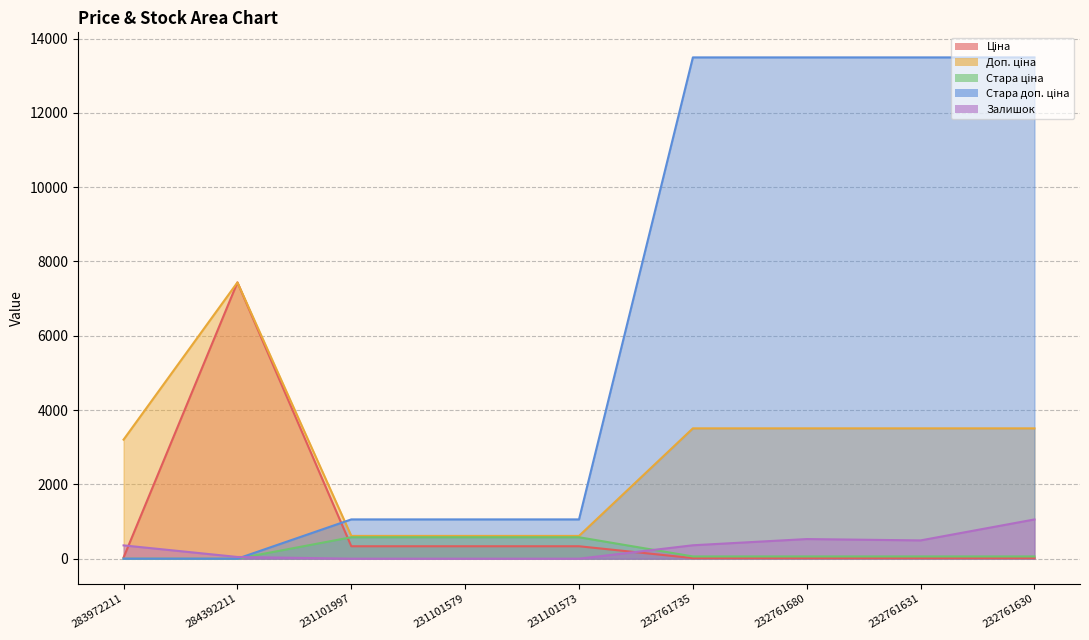

List the labels in order of Доп. ціна value, smallest first.

231101997, 231101579, 231101573, 283972211, 232761735, 232761680, 232761631, 232761630, 284392211